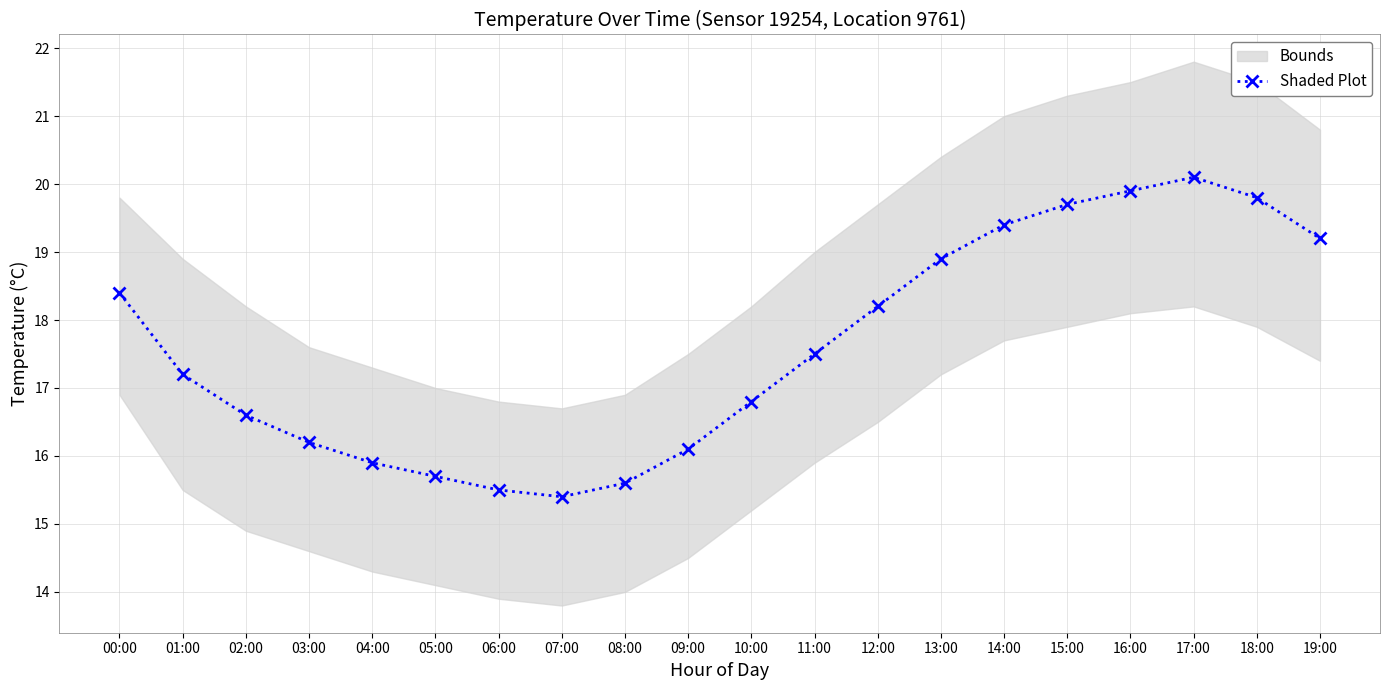

Where is the first local minimum?

07:00